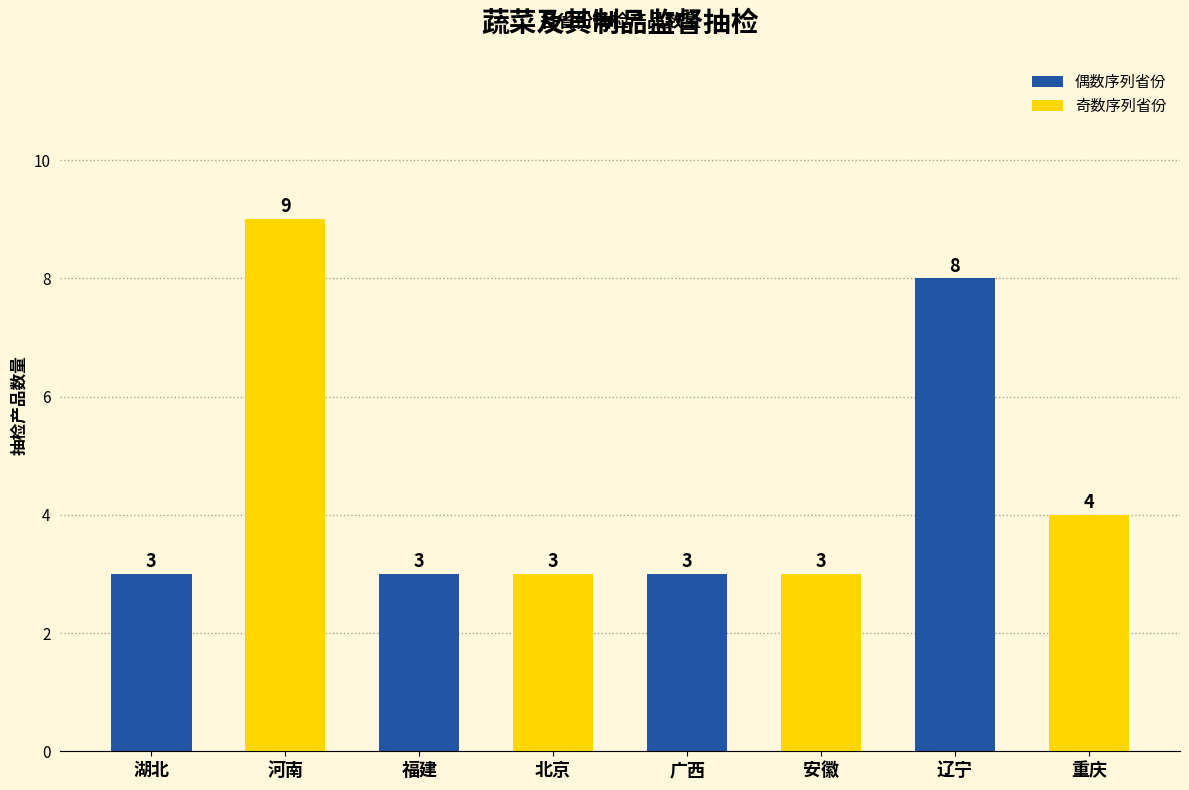

Reading right to left, transcribe all the data shown in this chart.

4	8	3	3	3	3	9	3